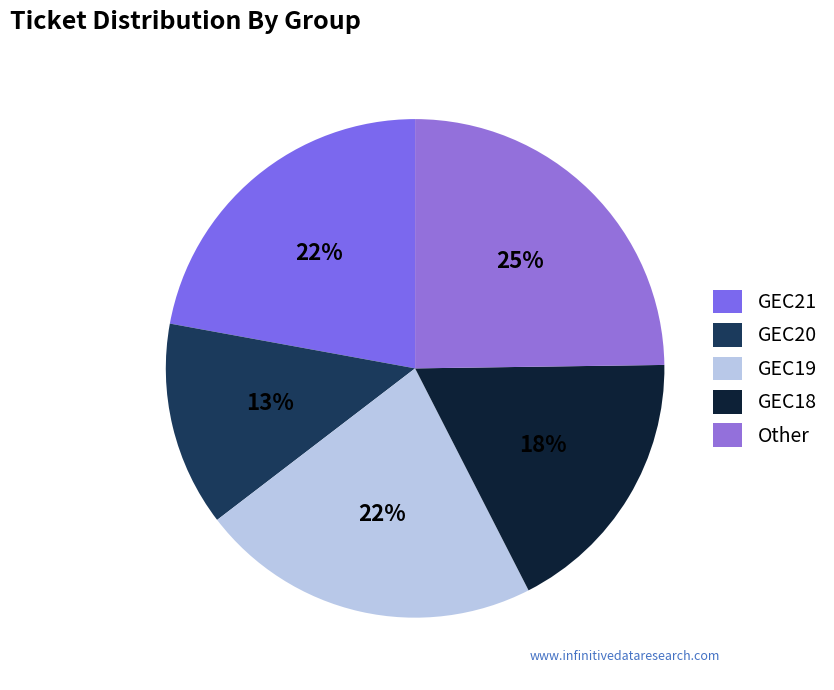

To the nearest percent, what percentage of the pie is GEC20?

13%